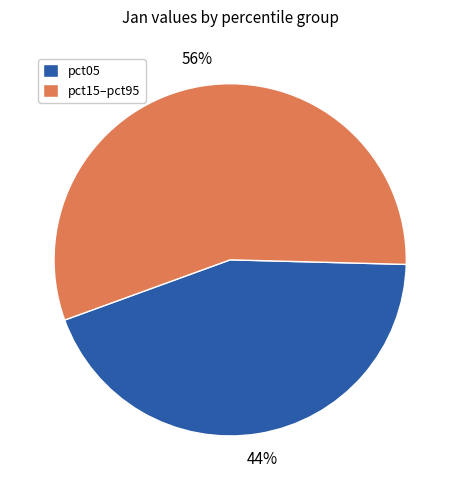

Does any single category account for the majority?

Yes